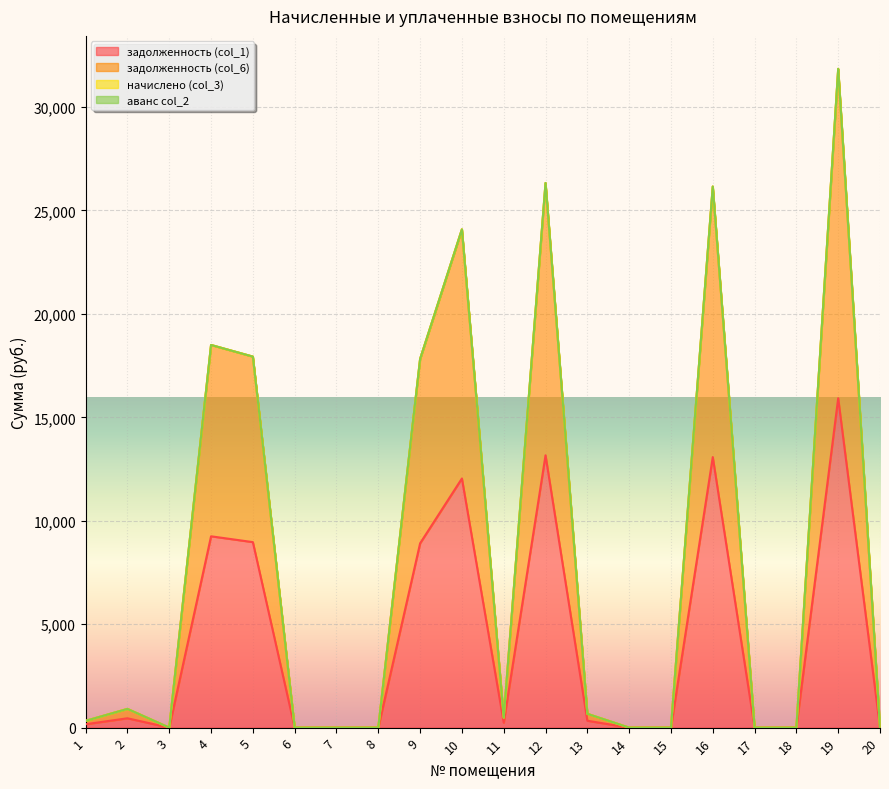

True or false: задолженность (col_1) has more than 1 points higher than both neighbors.

True